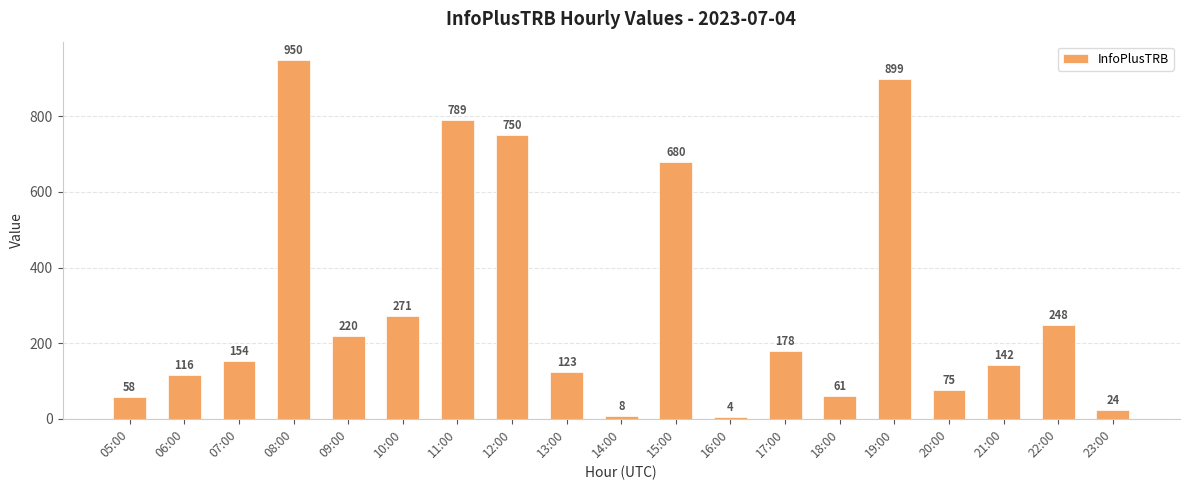

What is the average value?

303